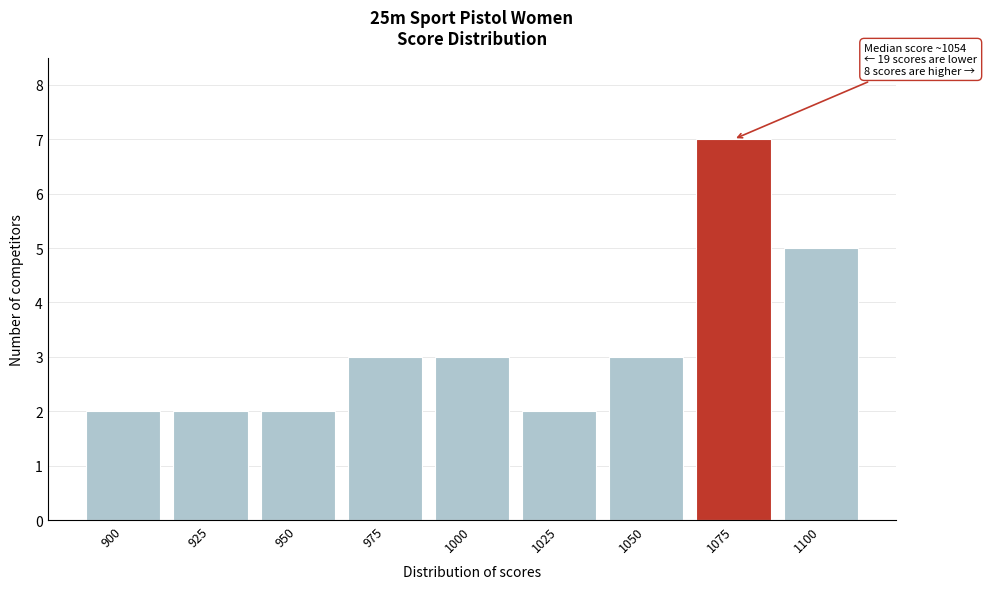

Reading left to right, list all the values displayed in this chart.

2	2	2	3	3	2	3	7	5